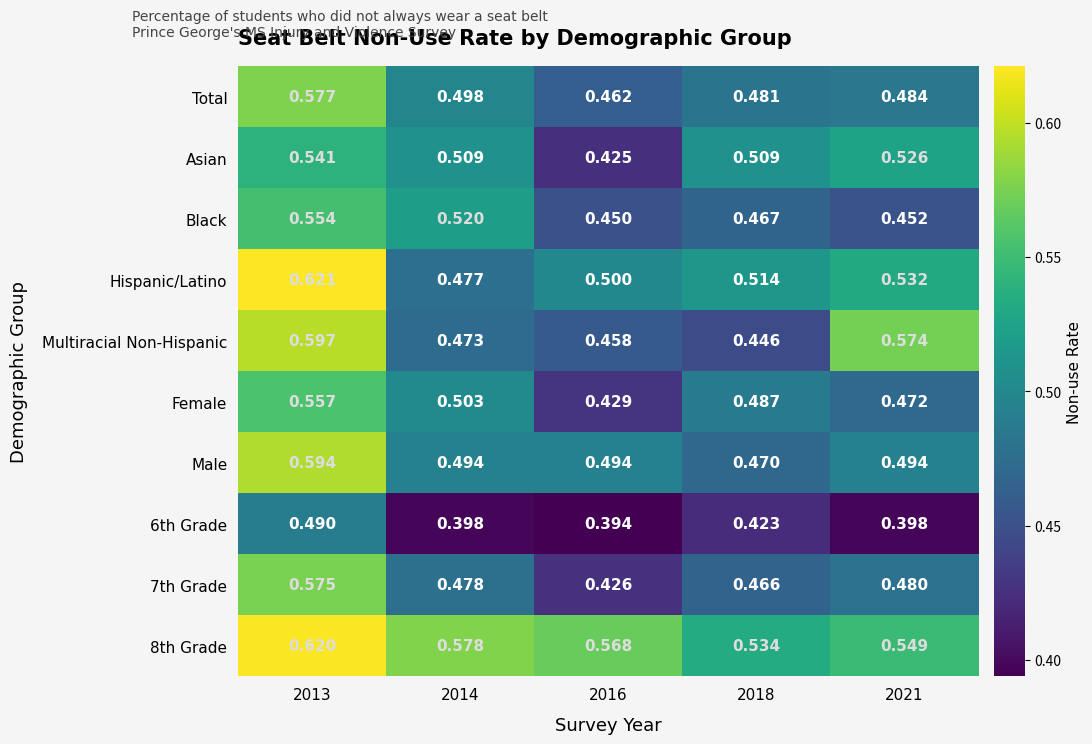

Between 2013 and 2018, which series saw the biggest shift?

Multiracial Non-Hispanic